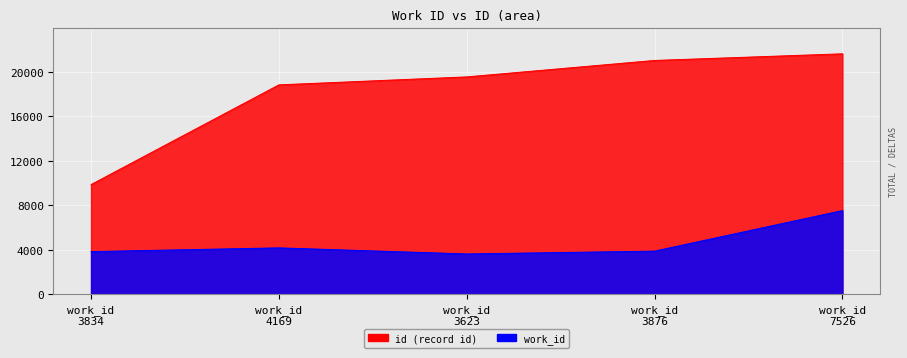

List the labels in order of work_id value, smallest first.

work_id 3623, work_id 3834, work_id 3876, work_id 4169, work_id 7526